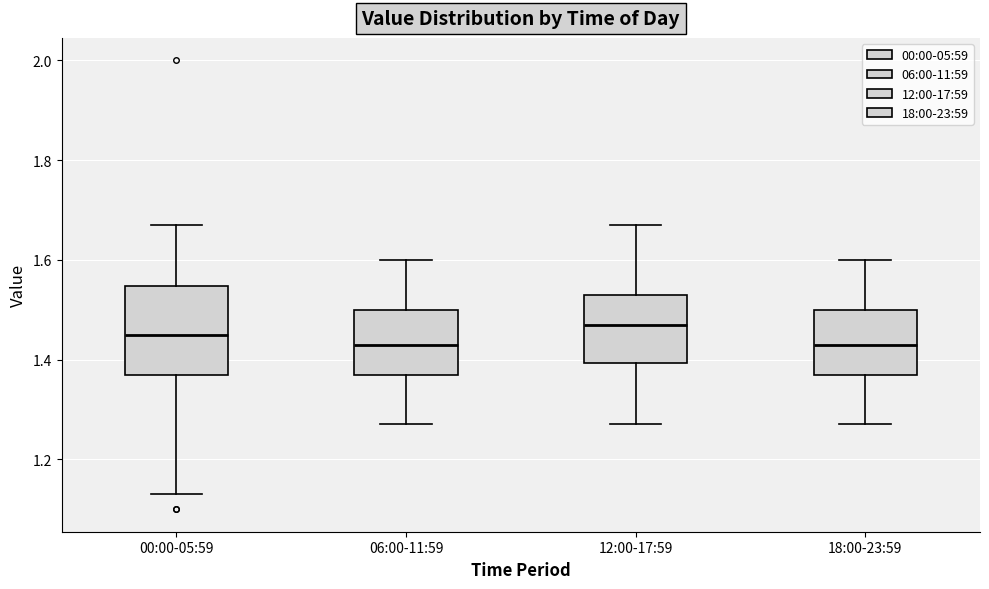

Reading left to right, transcribe this box plot: for each box, give where its median line is, the range the box spans, and where its two whiskers end, as read against the y-axis. The values are not printed on the chart, so give them approximately, as read against the axis.

00:00-05:59: median 1.46, box 1.38 to 1.54, whiskers 1.14 to 1.68
06:00-11:59: median 1.44, box 1.38 to 1.50, whiskers 1.28 to 1.60
12:00-17:59: median 1.48, box 1.40 to 1.54, whiskers 1.28 to 1.68
18:00-23:59: median 1.44, box 1.38 to 1.50, whiskers 1.28 to 1.60